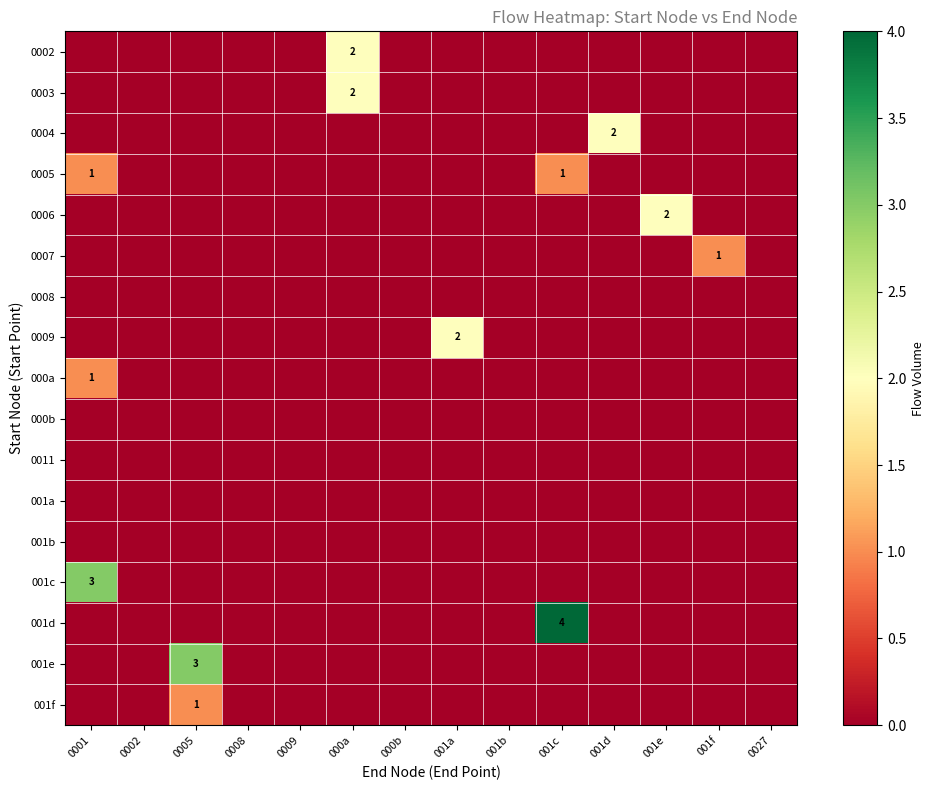

What is the difference between the maximum and minimum values in the row_2 series?

2